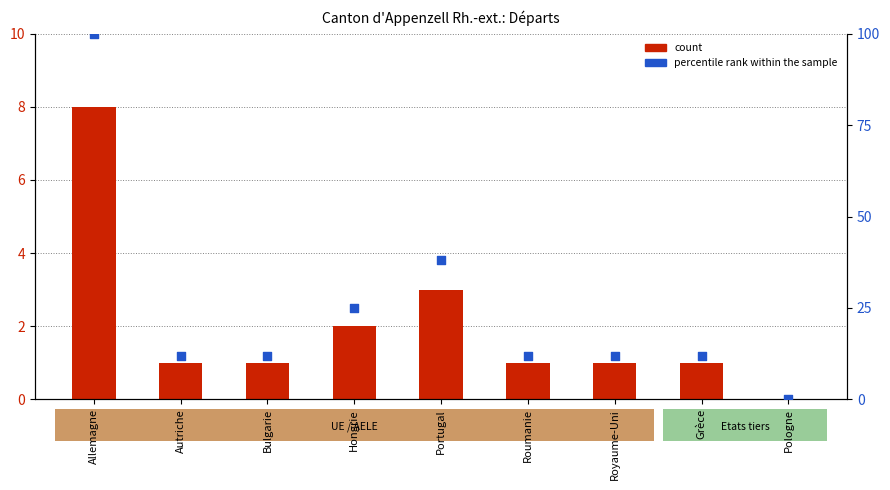

What are all the series names shown in the legend?

count, percentile rank within the sample